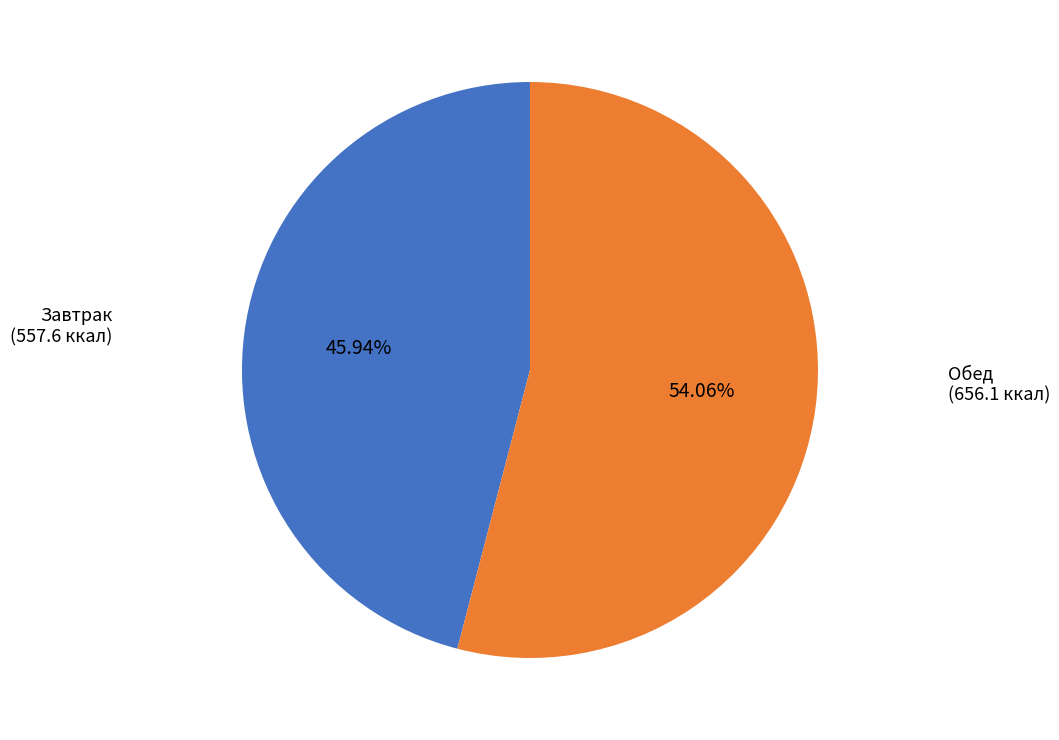

Is there a majority slice in this chart?

Yes